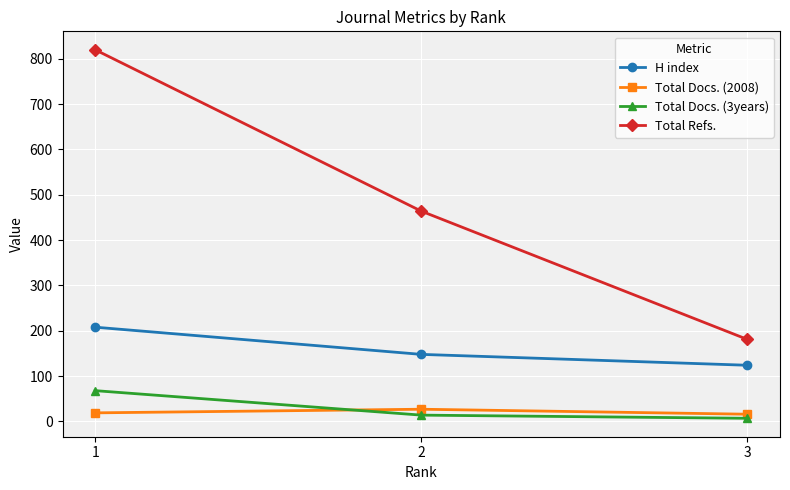

Rank the series by their maximum value, from lowest to highest.

Total Docs. (2008), Total Docs. (3years), H index, Total Refs.